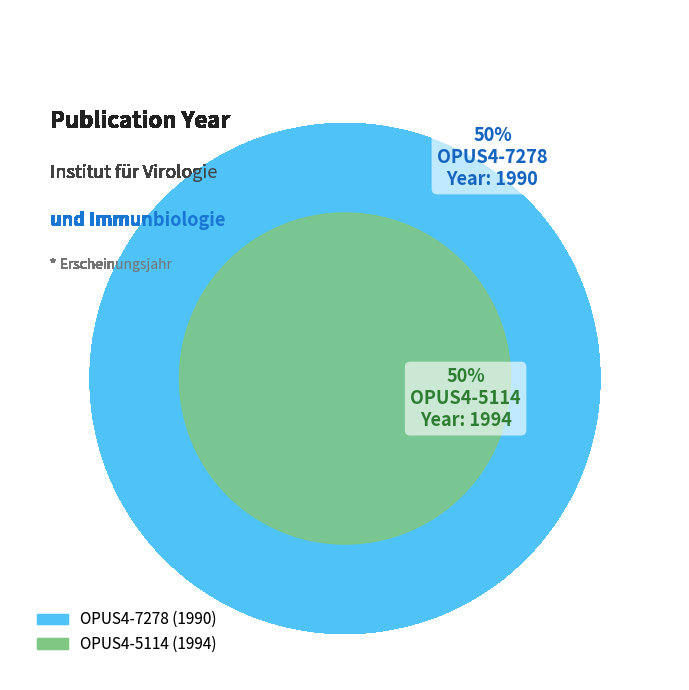

Is it true that OPUS4-5114 is 50% of the pie?

True